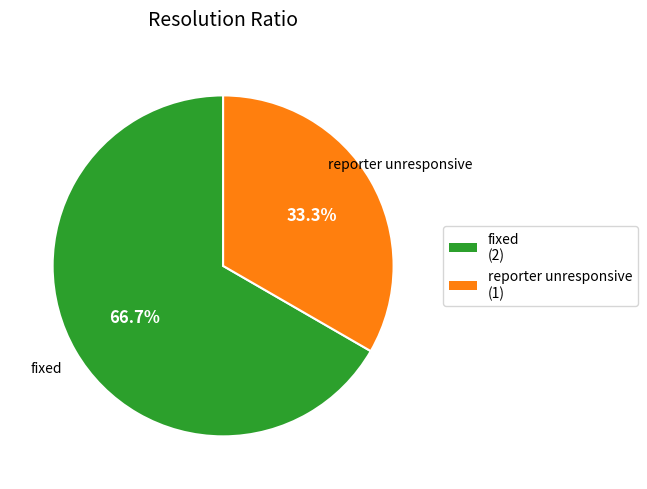

Does any single category account for the majority?

Yes